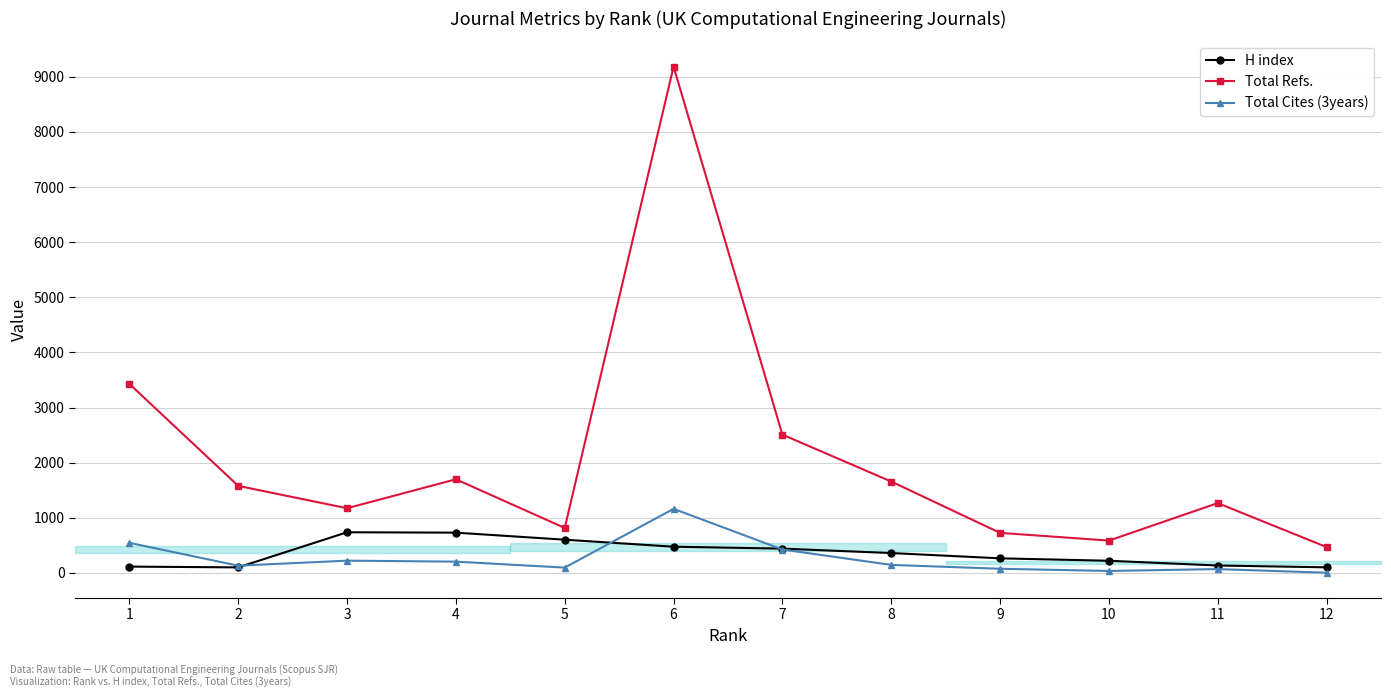

How many categories are shown in the chart?

12